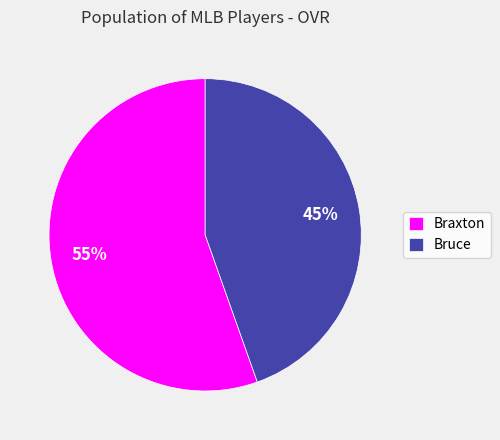

Does Braxton account for over 50% of the chart?

Yes